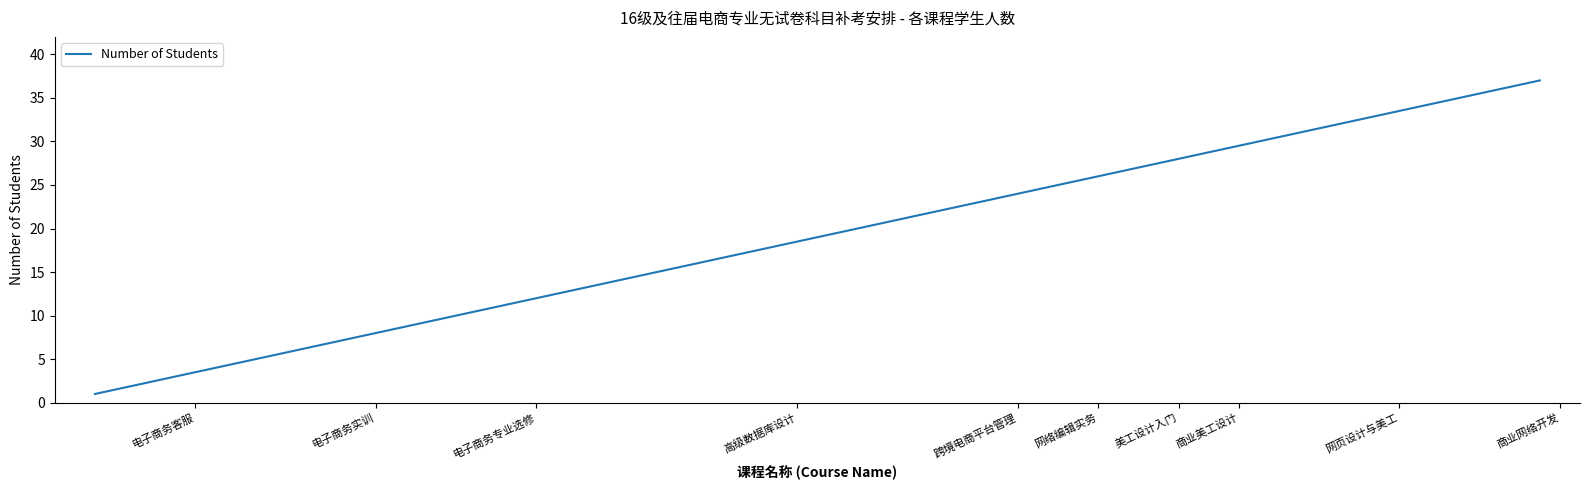

What is the greatest value displayed?

37